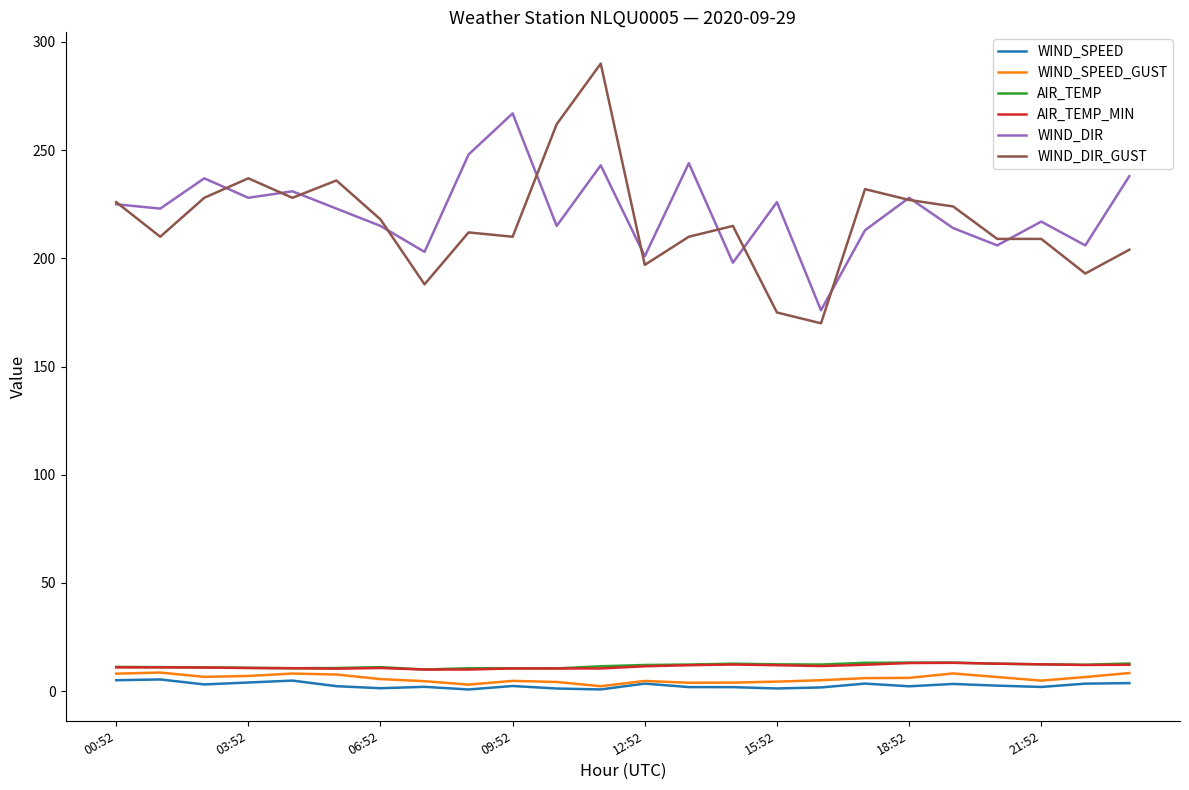

True or false: WIND_DIR_GUST and WIND_SPEED_GUST intersect in this chart.

False